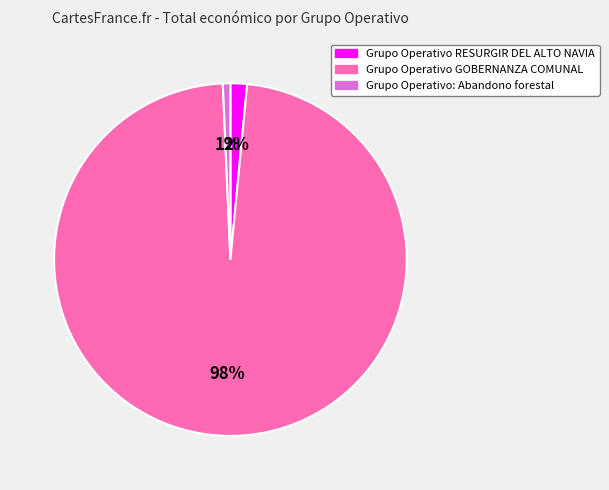

To the nearest percent, what is the combined percentage of Grupo Operativo GOBERNANZA COMUNAL and Grupo Operativo RESURGIR DEL ALTO NAVIA?

99%